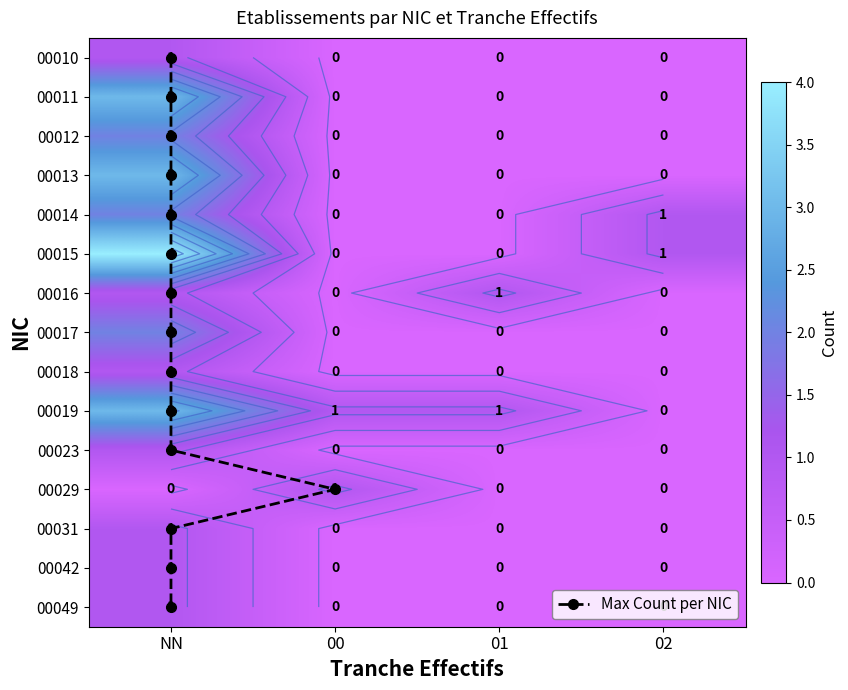

Which series has the widest spread of values?

00015